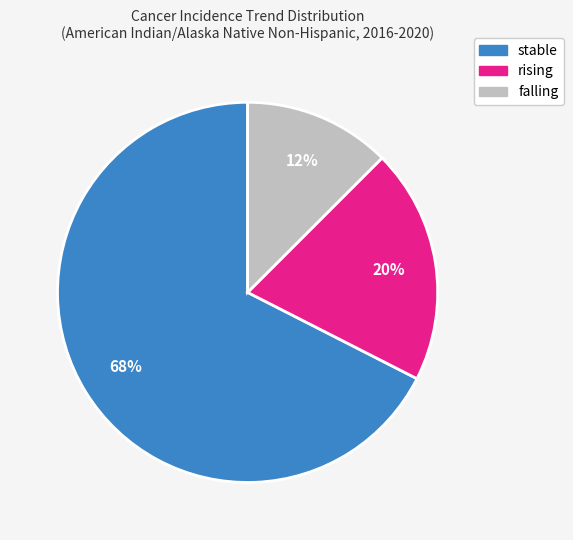

How many slices are in this pie chart?

3